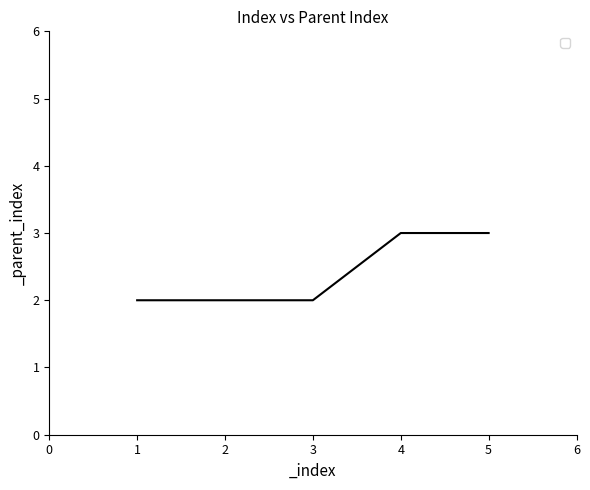

True or false: the data shows 3 at 5.

True